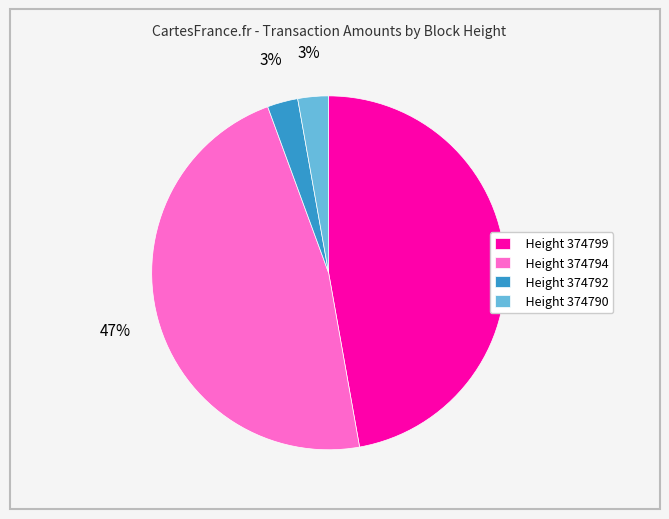

To the nearest percent, what is the combined percentage of Height 374799 and Height 374792?

50%